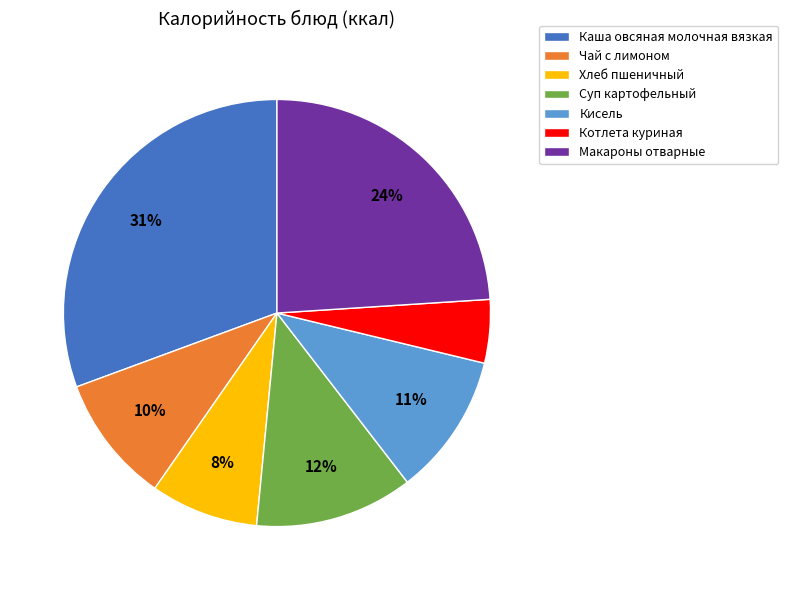

Do Котлета куриная and Чай с лимоном together represent more than half of the pie?

No